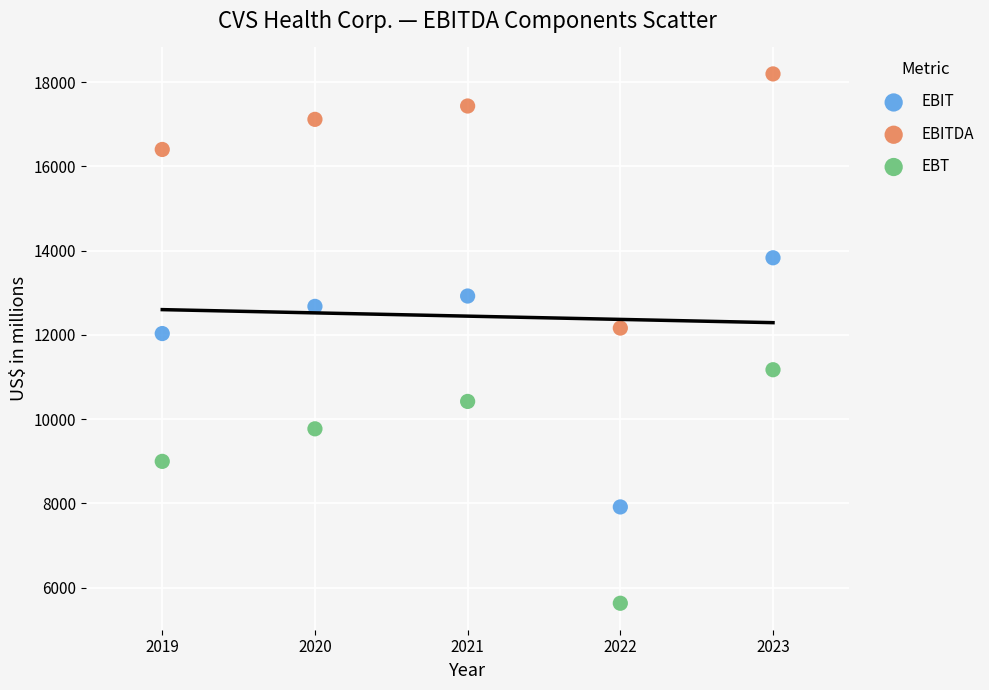

Across all data points, what is the range of X values (max minus min)?

4